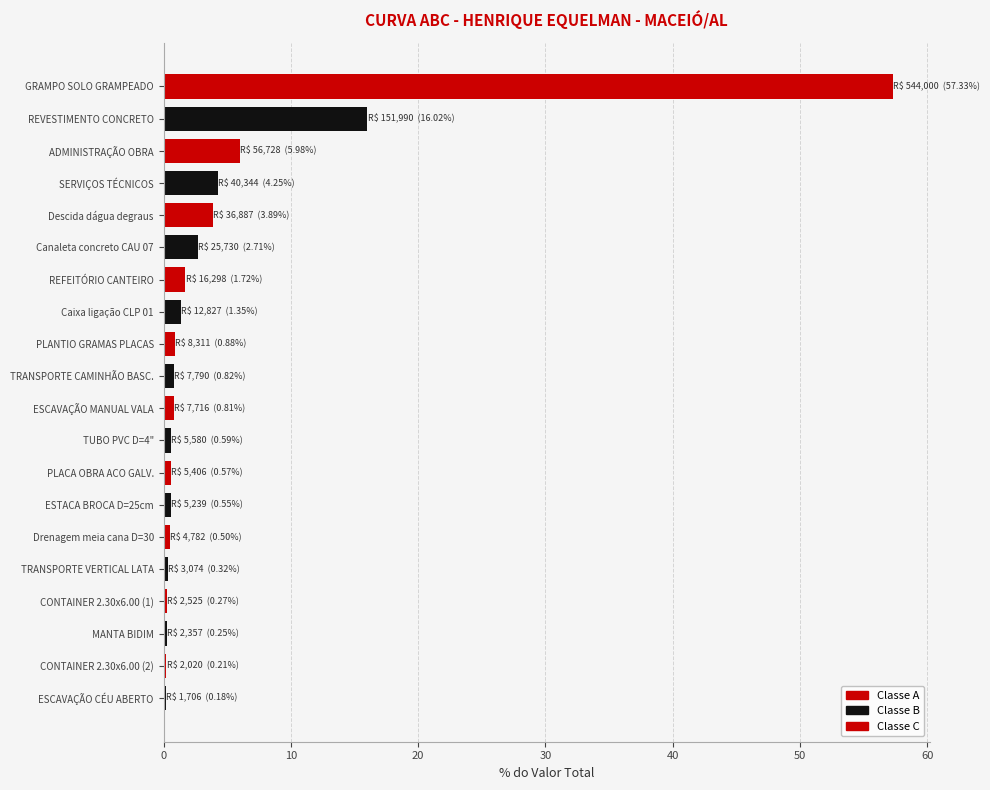

Which has a higher value, REFEITÓRIO CANTEIRO or TRANSPORTE VERTICAL LATA?

REFEITÓRIO CANTEIRO